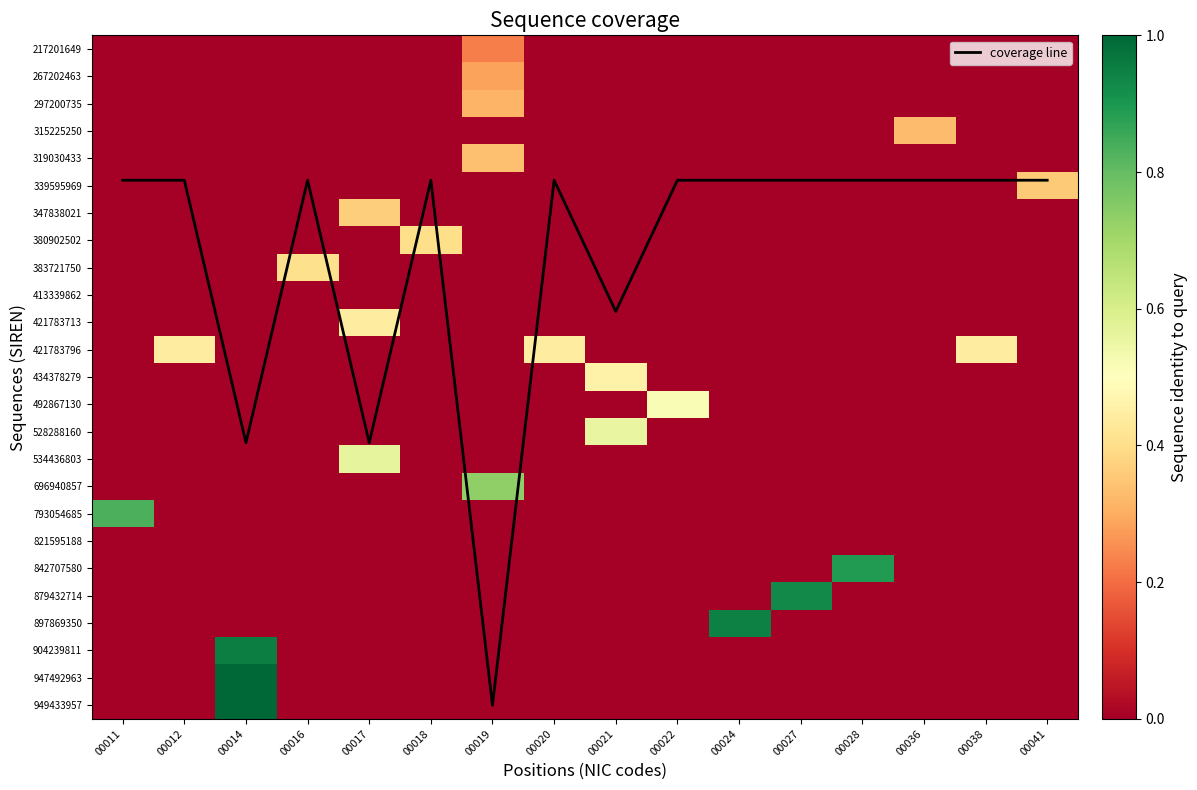

List the labels in order of 319030433 value, smallest first.

00011, 00012, 00014, 00016, 00017, 00018, 00020, 00021, 00022, 00024, 00027, 00028, 00036, 00038, 00041, 00019